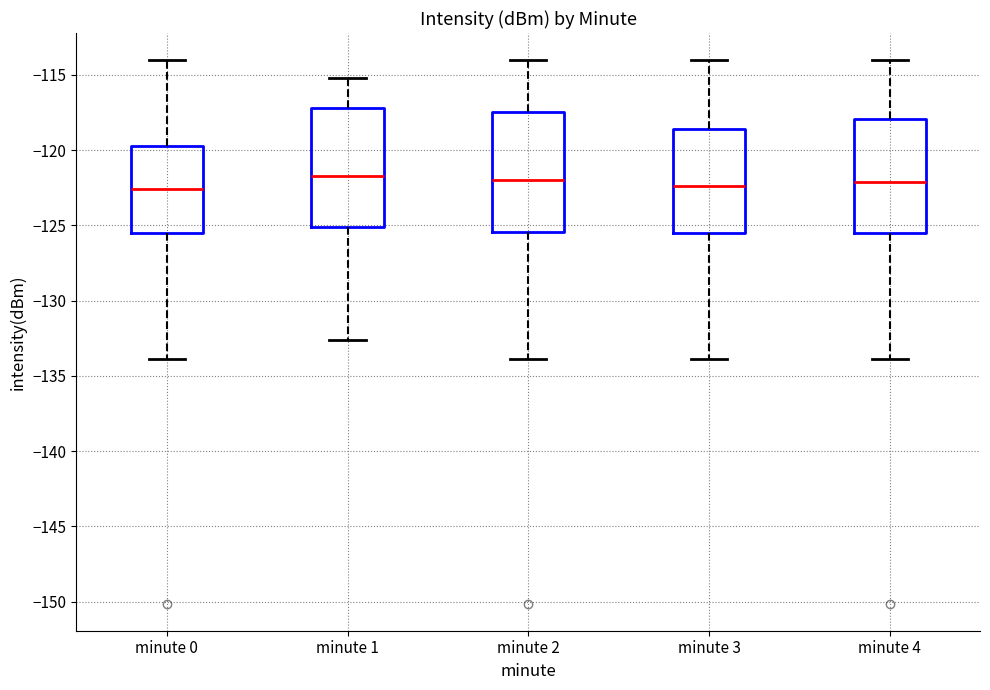

Reading left to right, transcribe this box plot: for each box, give where its median line is, the range the box spans, and where its two whiskers end, as read against the y-axis. The values are not printed on the chart, so give them approximately, as read against the axis.

minute 0: median -122.5, box -125.5 to -119.5, whiskers -134.0 to -114.0
minute 1: median -121.5, box -125.0 to -117.0, whiskers -132.5 to -115.0
minute 2: median -122.0, box -125.5 to -117.5, whiskers -134.0 to -114.0
minute 3: median -122.5, box -125.5 to -118.5, whiskers -134.0 to -114.0
minute 4: median -122.0, box -125.5 to -118.0, whiskers -134.0 to -114.0